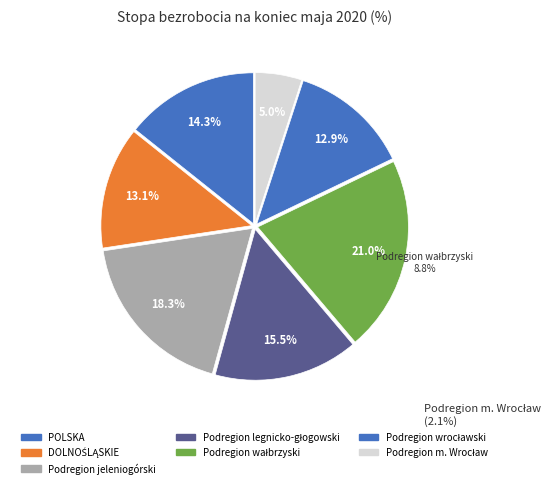

To the nearest percent, what is the combined percentage of POLSKA and DOLNOŚLĄSKIE?

27%